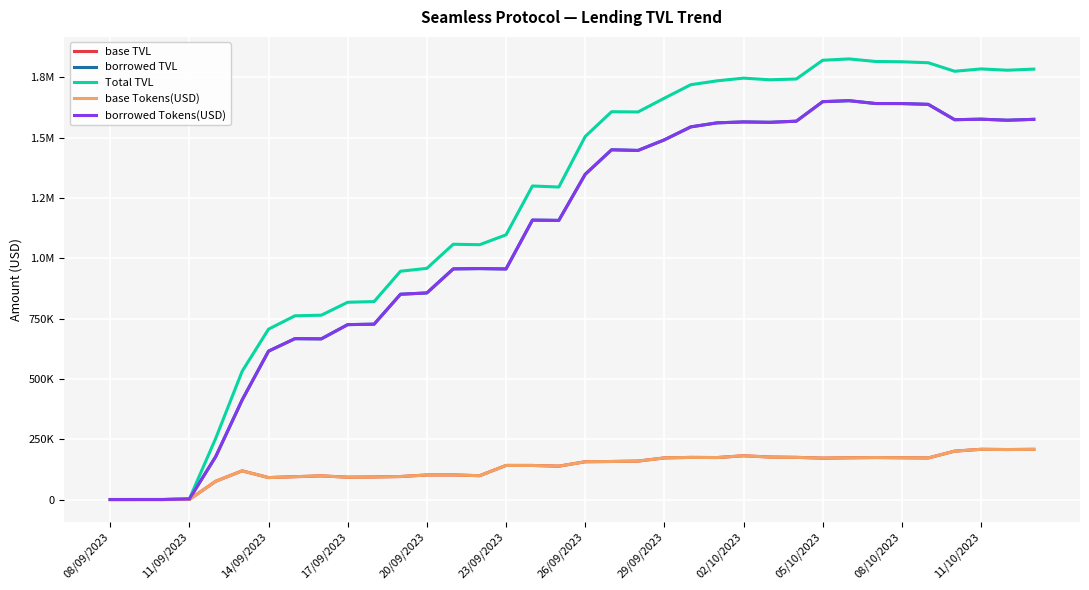

Does the chart display data point markers on the line(s)?

No